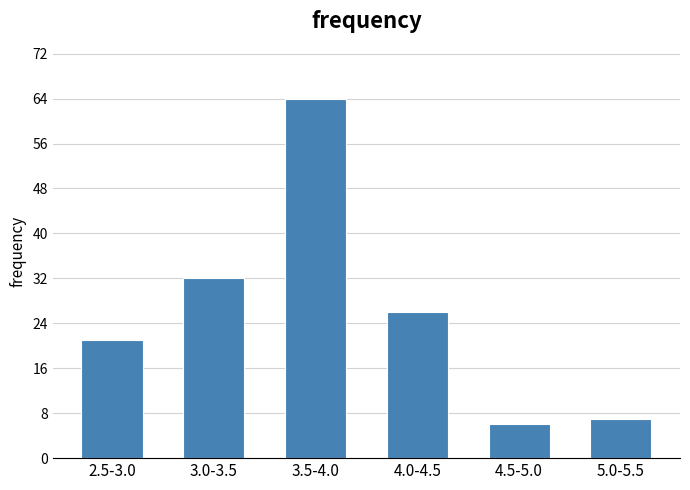

Reading right to left, list all the values displayed in this chart.

7	6	26	64	32	21